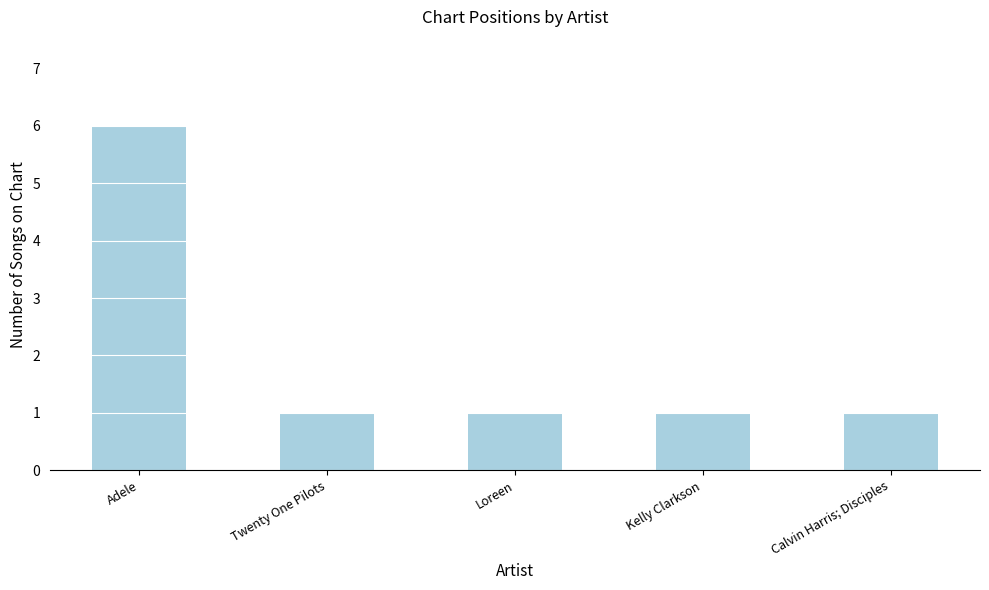

Read the value at Adele.

6